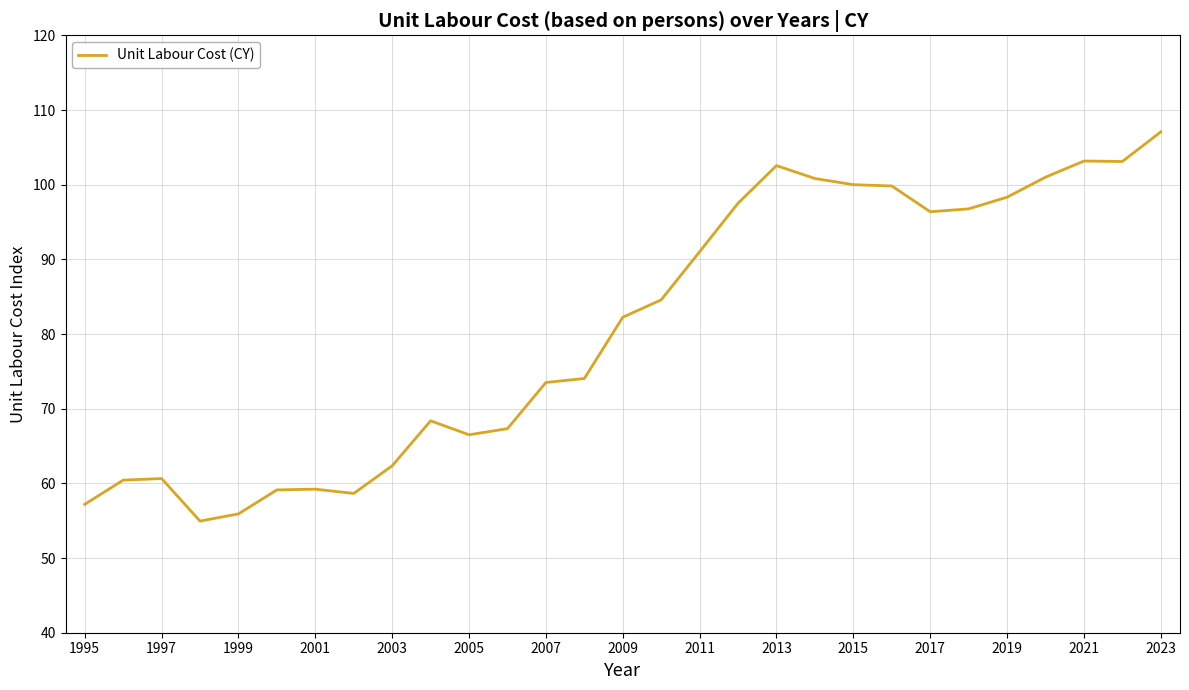

What is the difference between the maximum and minimum values?

52.1